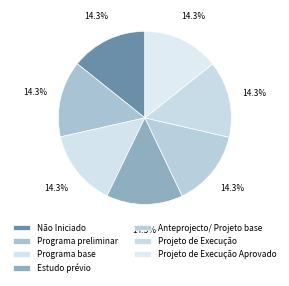

To the nearest percent, what is the average slice percentage?

14%